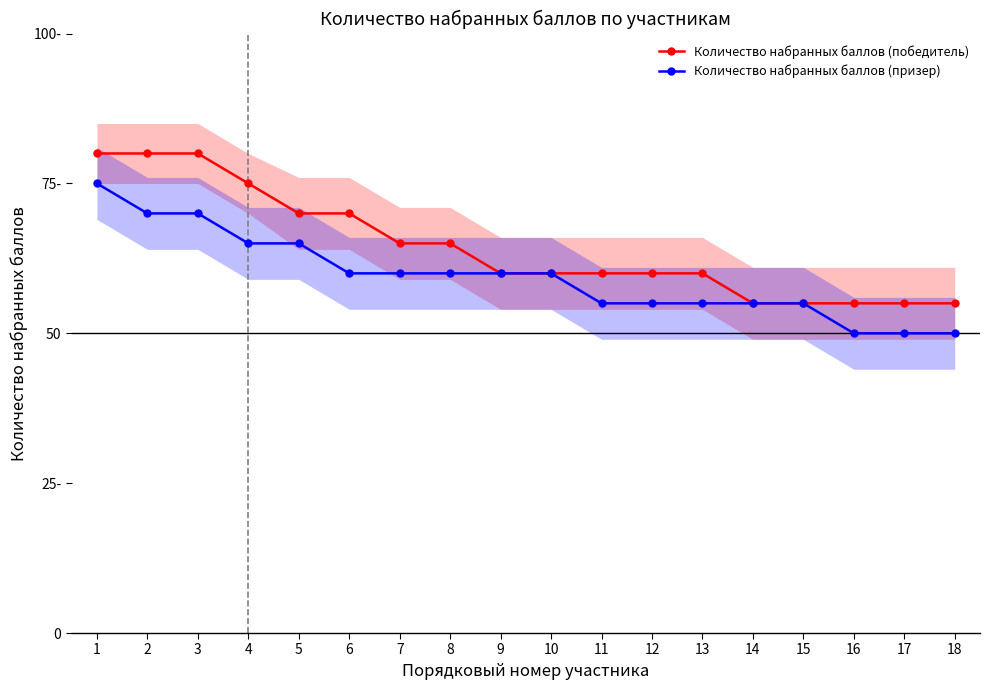

Reading right to left, what are all the values shown in this chart?

Количество набранных баллов (победитель): 18=55	17=55	16=55	15=55	14=55	13=60	12=60	11=60	10=60	9=60	8=65	7=65	6=70	5=70	4=75	3=80	2=80	1=80
Количество набранных баллов (призер): 18=50	17=50	16=50	15=55	14=55	13=55	12=55	11=55	10=60	9=60	8=60	7=60	6=60	5=65	4=65	3=70	2=70	1=75